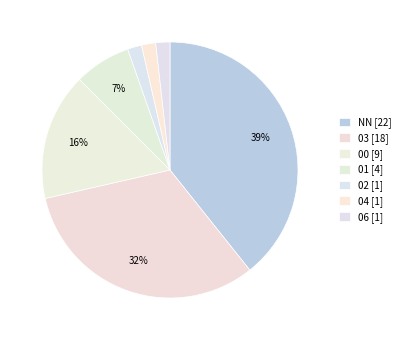

The 03 slice represents 32% of the pie. True or false?

True